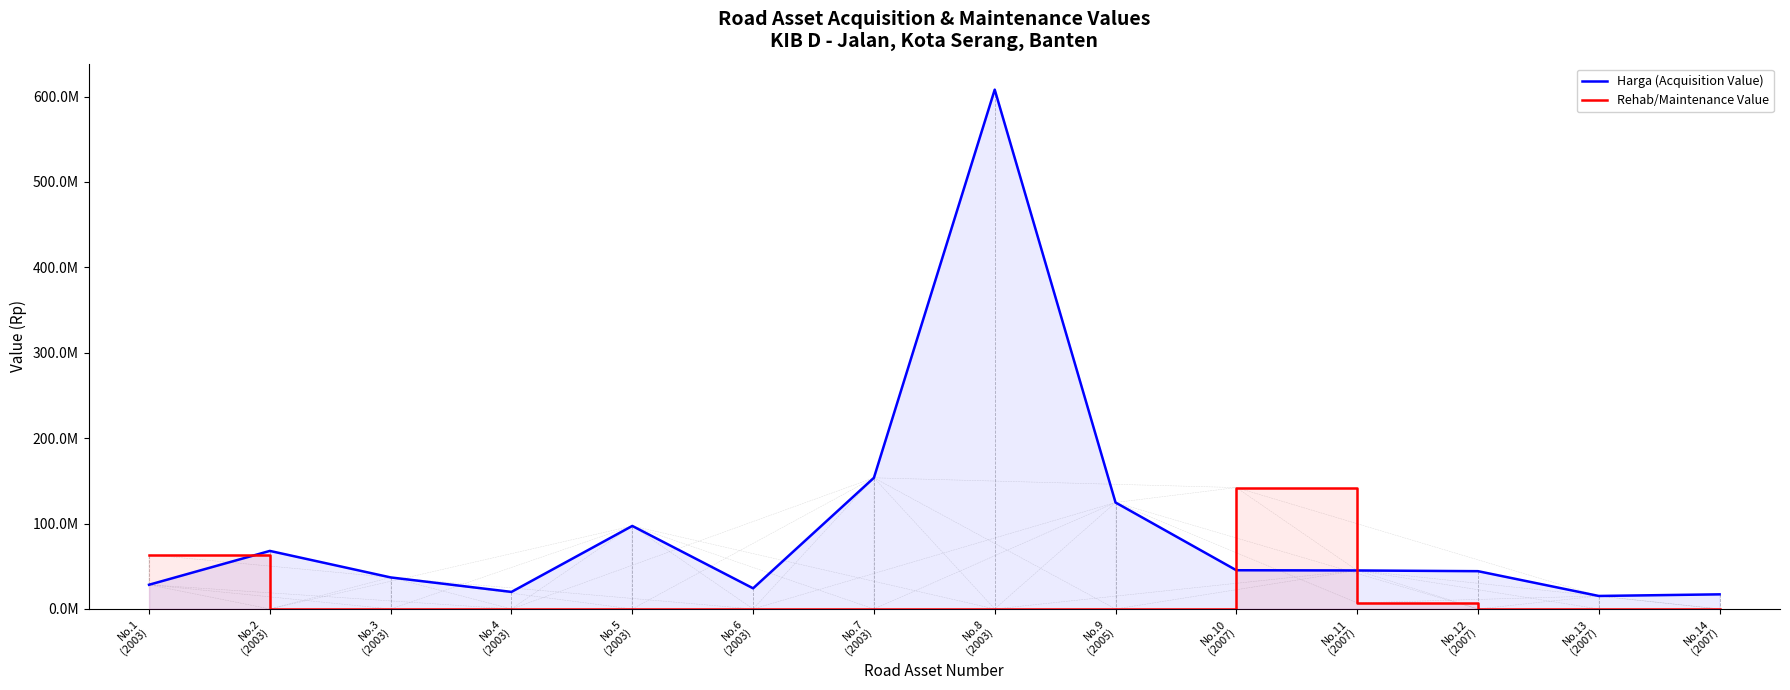

Does the chart have visible grid lines?

No